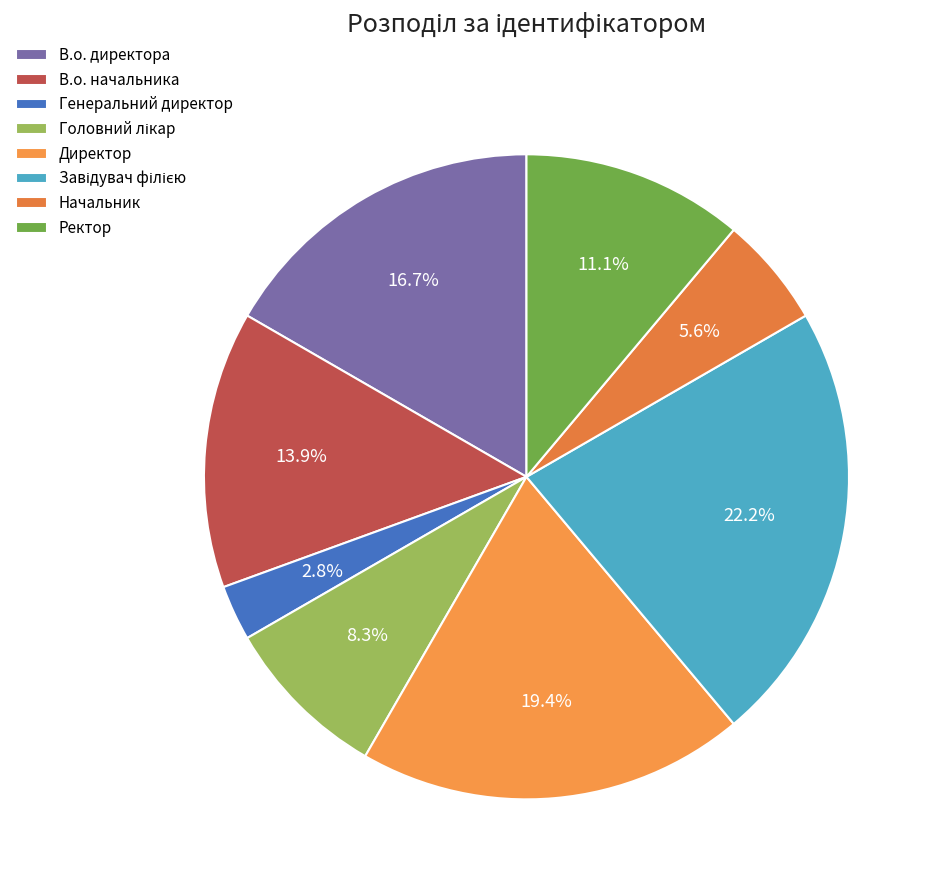

How many slices are in this pie chart?

8